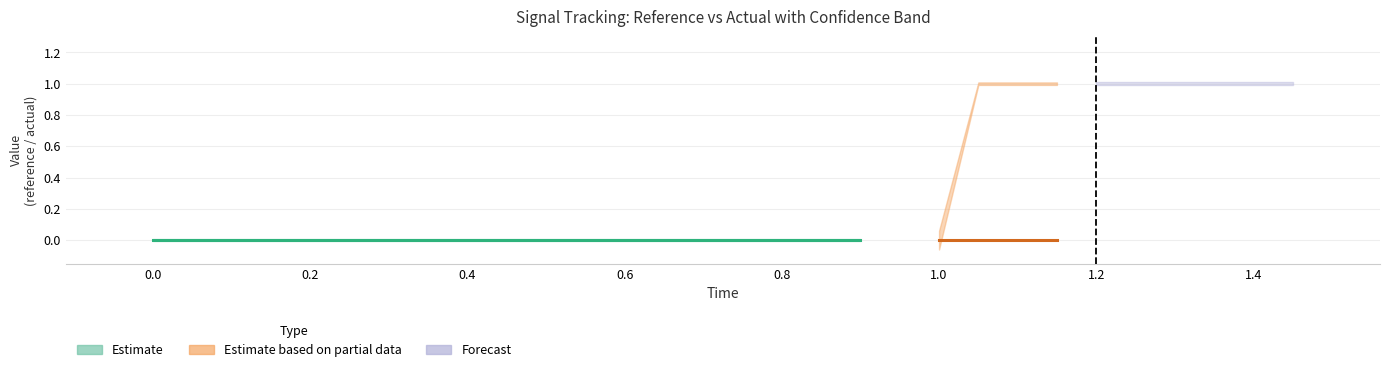

The value of reference at 12 is 0.2. True or false?

False